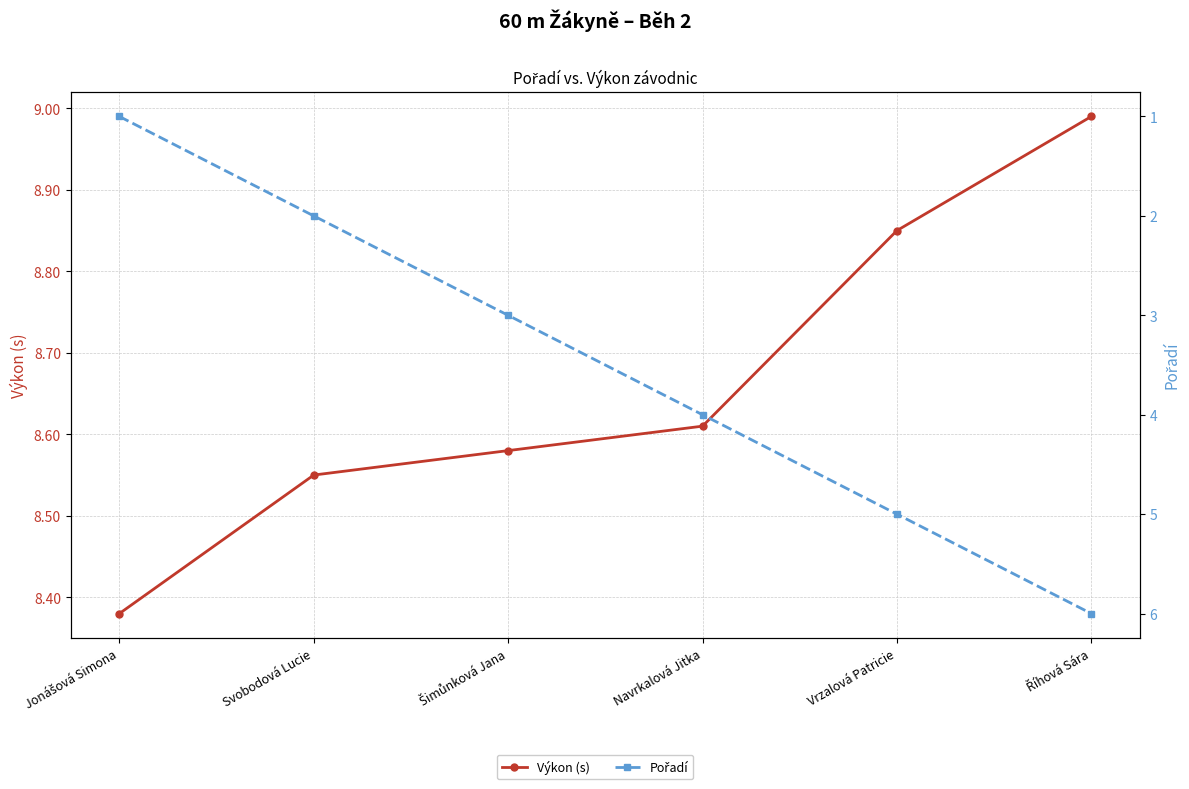

True or false: Výkon (s) and Pořadí cross at least once.

False